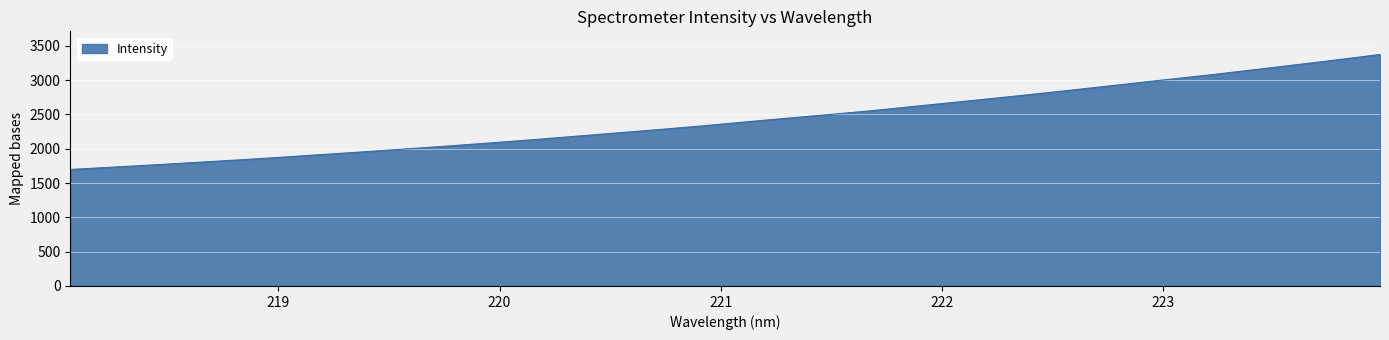

What is the maximum value shown in the chart?

3372.8